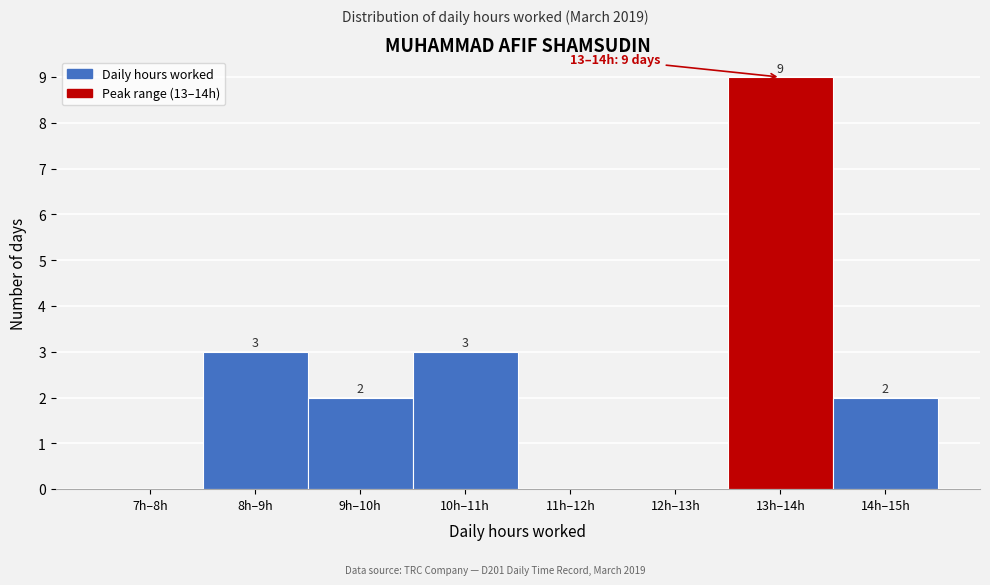

Reading right to left, transcribe all the data shown in this chart.

14h–15h=2	13h–14h=9	12h–13h=0	11h–12h=0	10h–11h=3	9h–10h=2	8h–9h=3	7h–8h=0